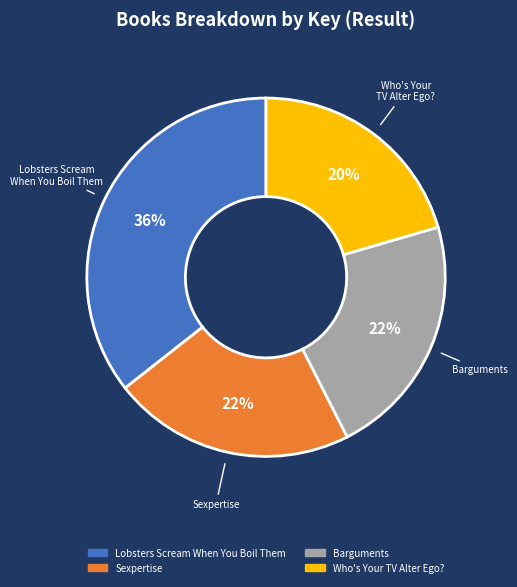

Is the sum of Barguments and Lobsters Scream When You Boil Them greater than half?

Yes